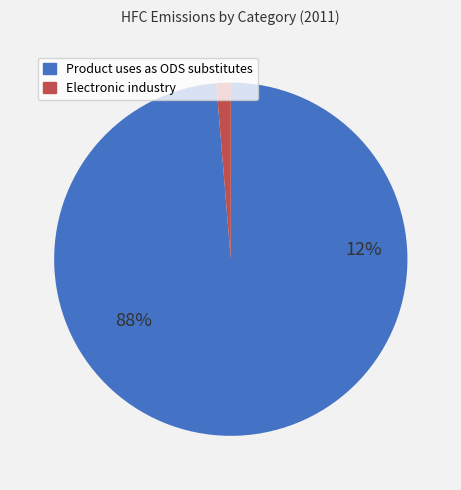

How many slices are in this pie chart?

2